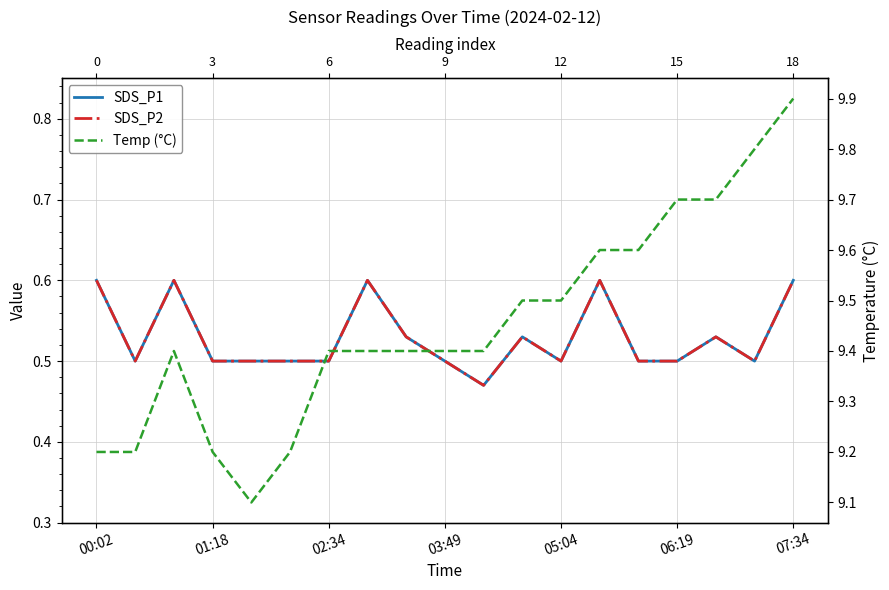

Is the value of SDS_P1 at 14 greater than the value of Temp (°C) at 02:34?

No